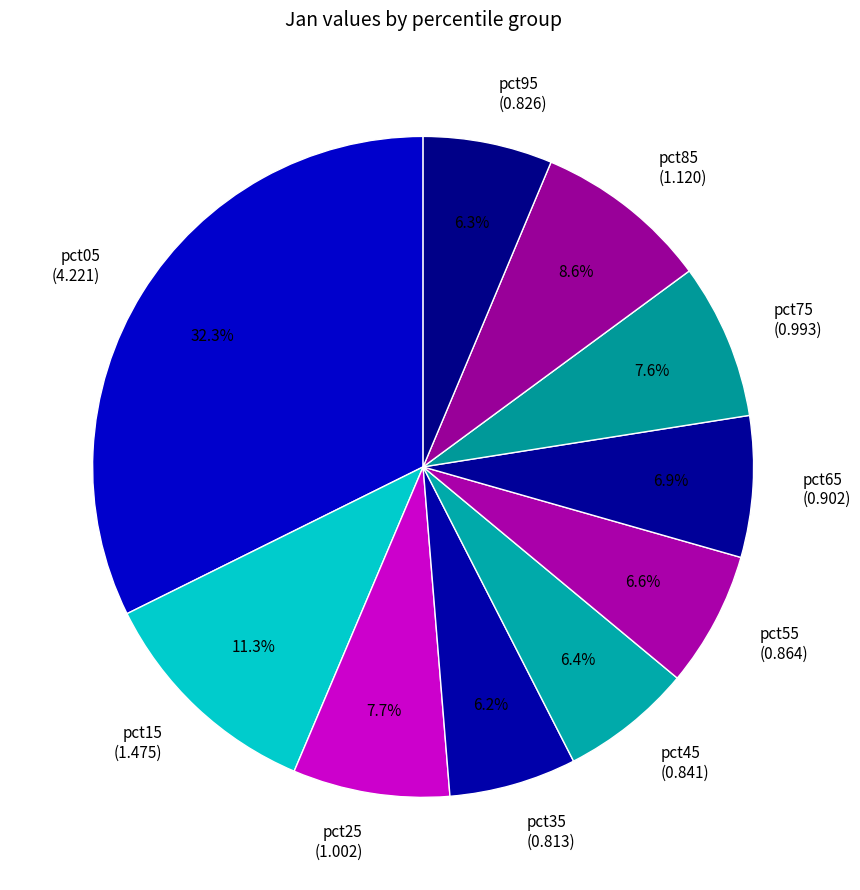

Is pct15 the majority of the pie?

No